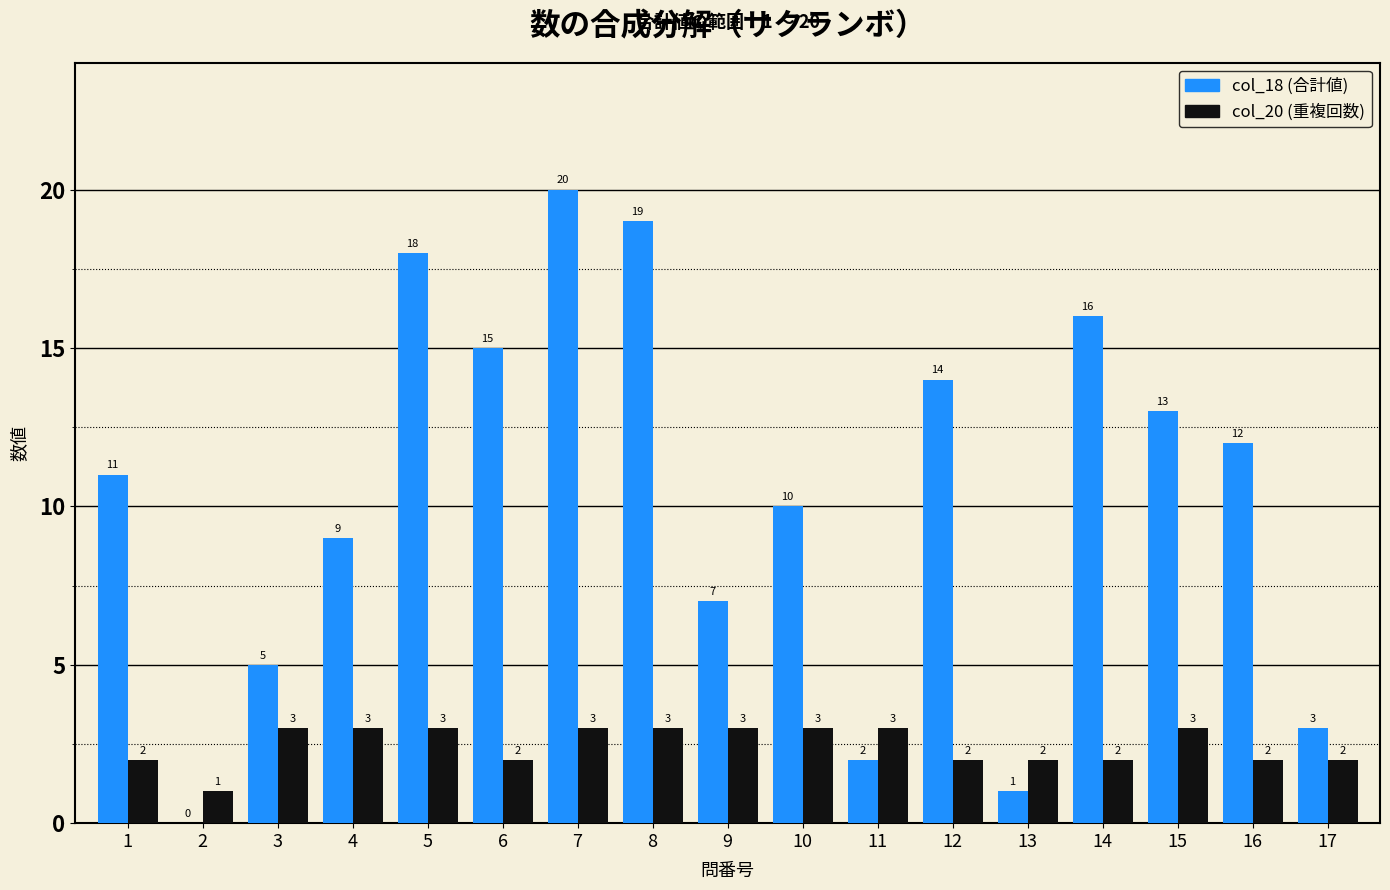

At which label is col_18 (合計値) closest to 10?

10